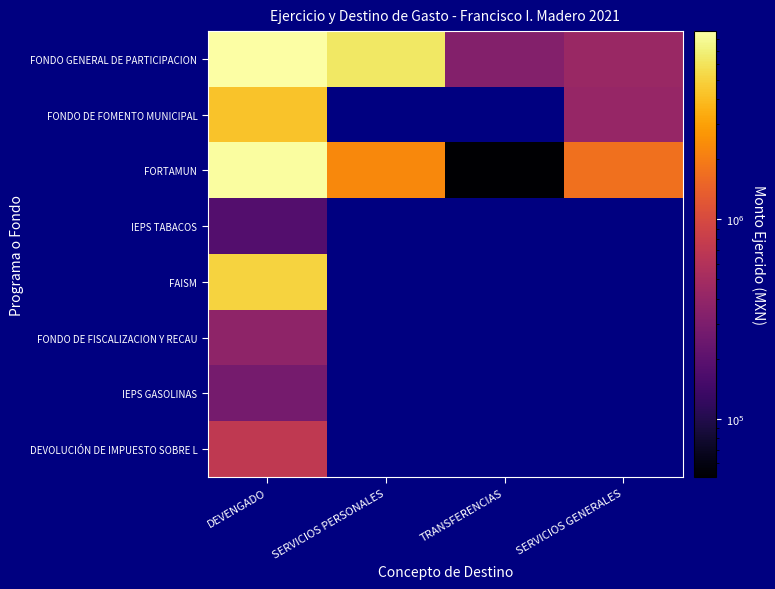

Is the value of FONDO DE FISCALIZACION Y RECAU at SERVICIOS GENERALES greater than the value of DEVOLUCIÓN DE IMPUESTO SOBRE L at SERVICIOS GENERALES?

No